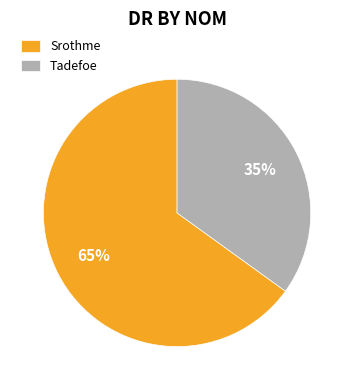

Does Srothme account for over 50% of the chart?

Yes